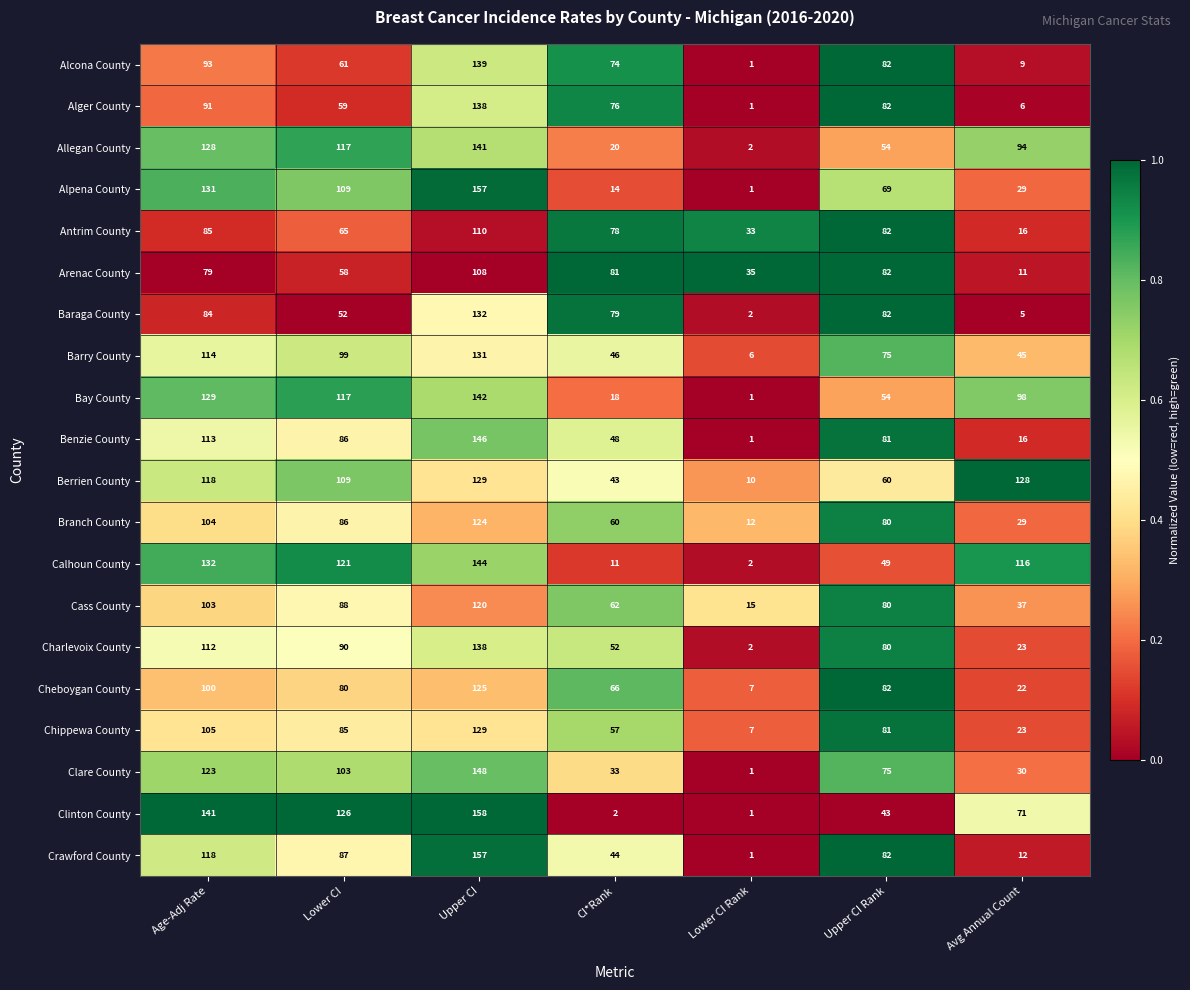

The Charlevoix County series shows 6 at Avg Annual Count. True or false?

False